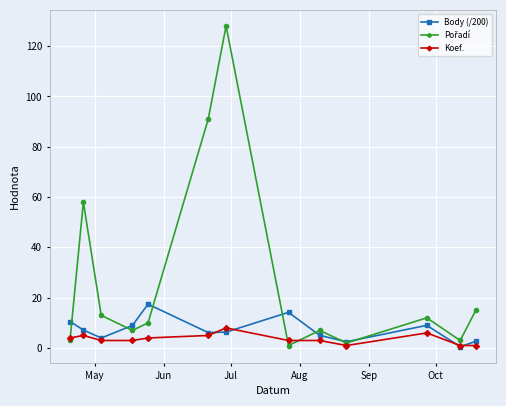

What is the maximum value shown in the chart?

128.0